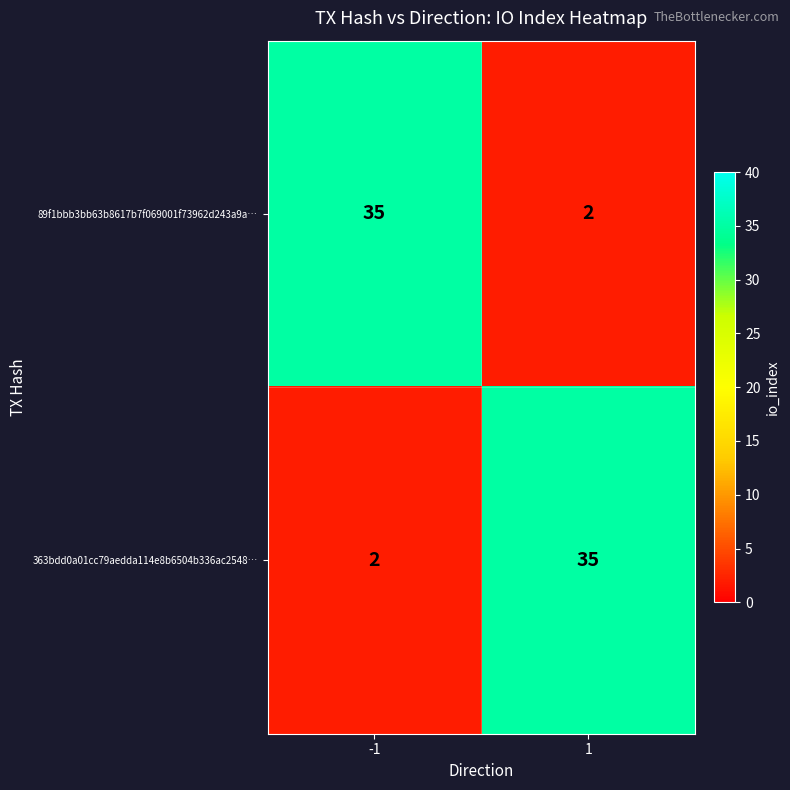

What is the greatest value displayed?

35